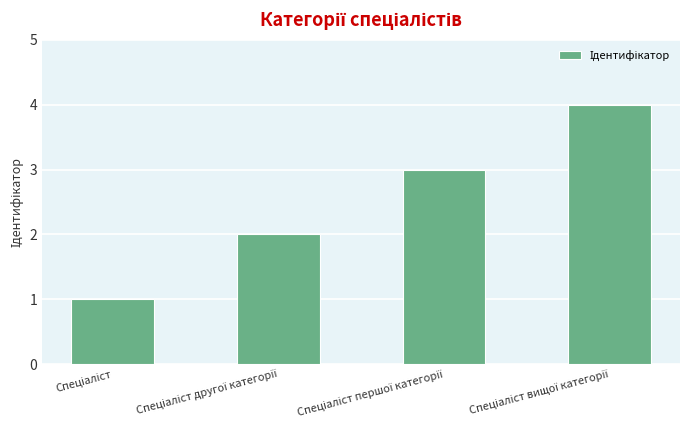

Reading right to left, list all the values displayed in this chart.

4	3	2	1